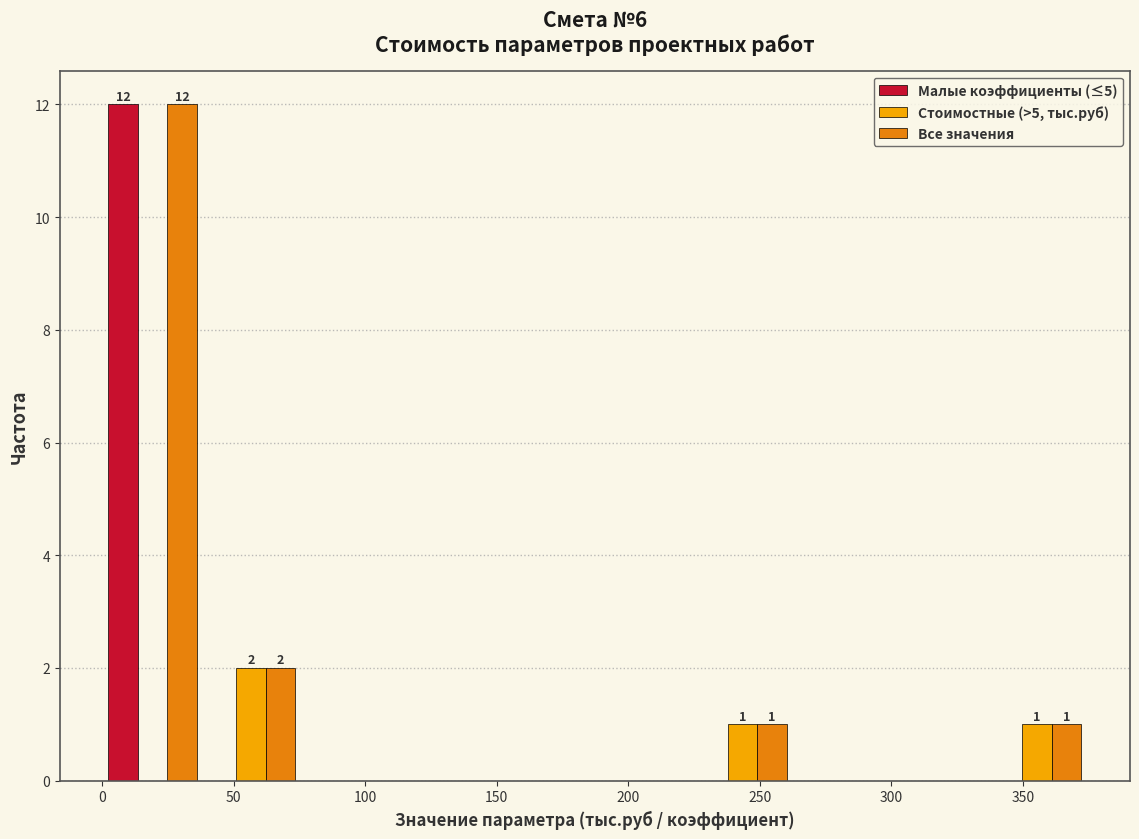

In the Малые коэффициенты (≤5) series, which range on the x-axis has the tallest bar?

0 to 40